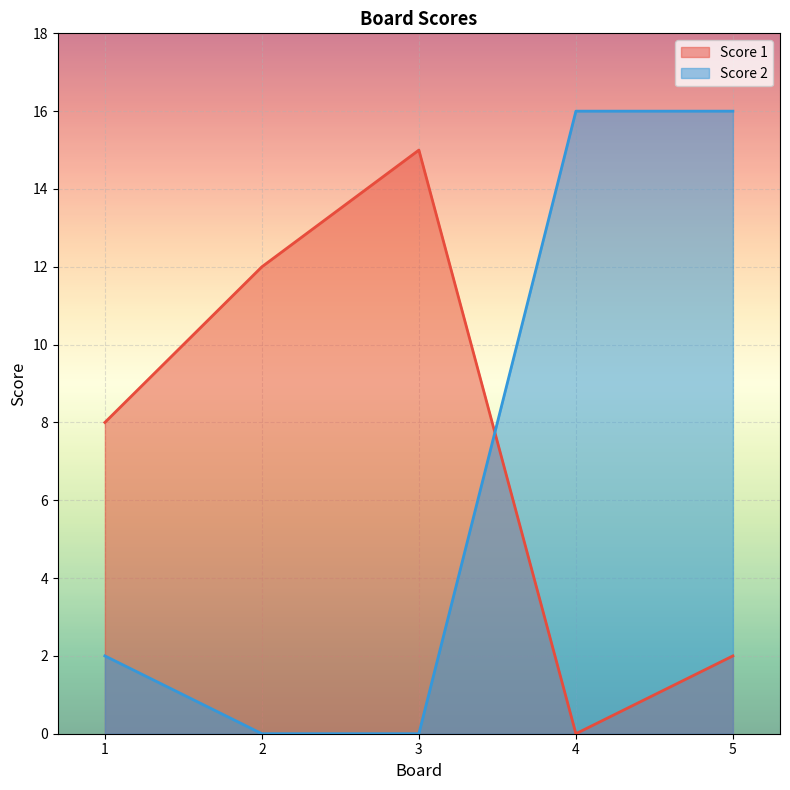

Reading left to right, extract all data points from this chart.

Score 1: 1=8	2=12	3=15	4=0	5=2
Score 2: 1=2	2=0	3=0	4=16	5=16